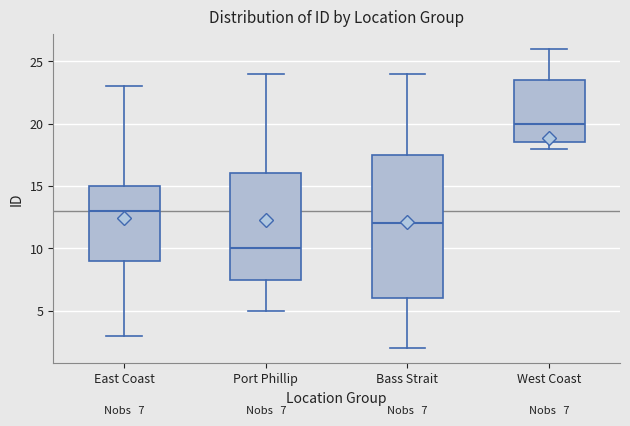

Comparing the boxes themselves (not the whiskers), which one is the tallest?

Bass Strait